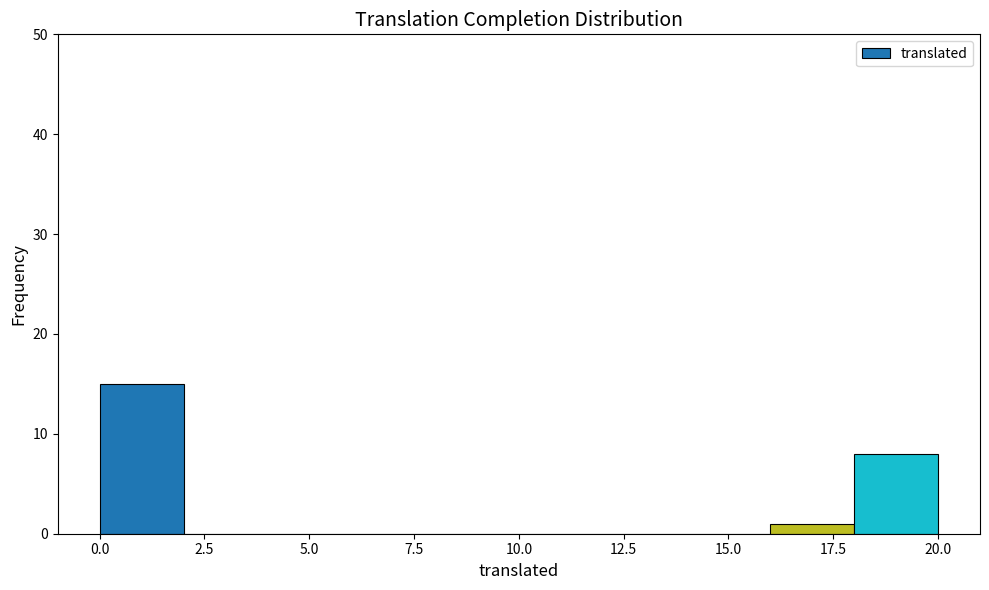

Reading left to right, list every bar in this chart as the range it spans on the x-axis followed by its height. The values are not printed on the chart, so give them approximately, as read against the axis.

0 to 2: 15
2 to 4: 0
4 to 6: 0
6 to 8: 0
8 to 10: 0
10 to 12: 0
12 to 14: 0
14 to 16: 0
16 to 18: 1
18 to 20: 8